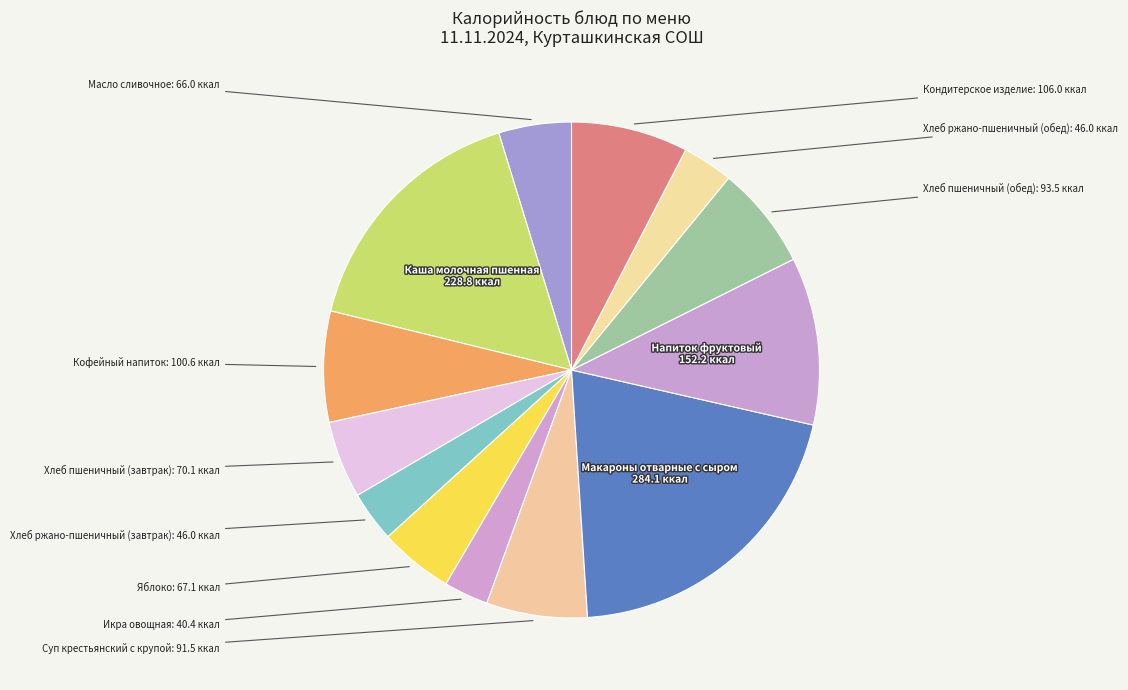

Count the number of slices in the pie.

13